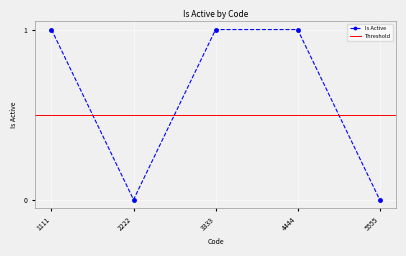

Which has a higher value, 3333 or 5555?

3333